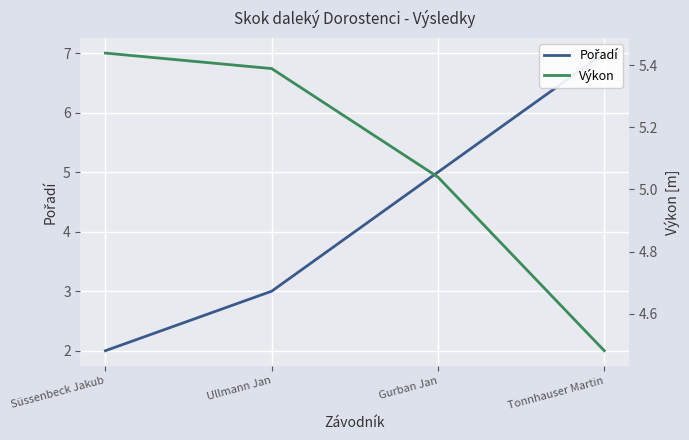

List the series in order of their peak value, lowest first.

Výkon, Pořadí